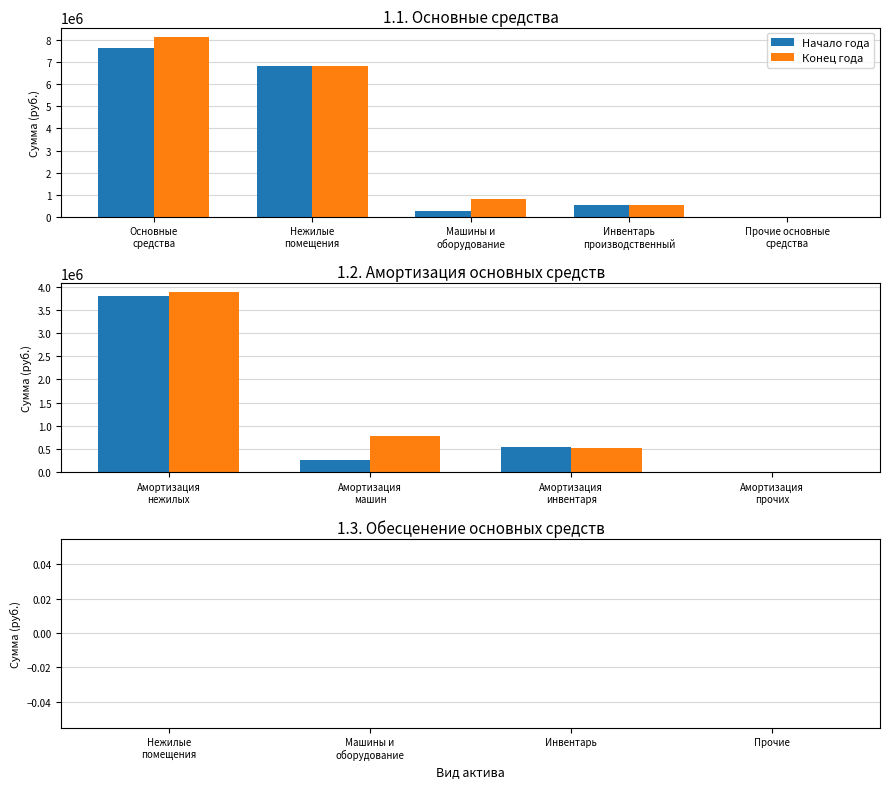

What are all the series names shown in the legend?

Начало года, Конец года